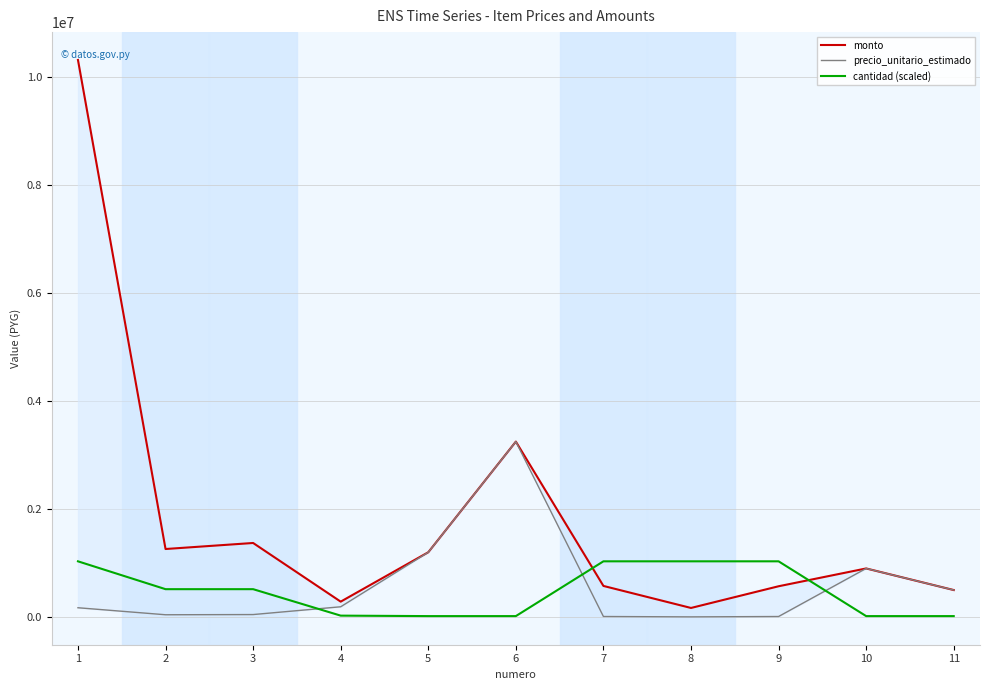

What is the highest value of the cantidad (scaled) series?

1032000